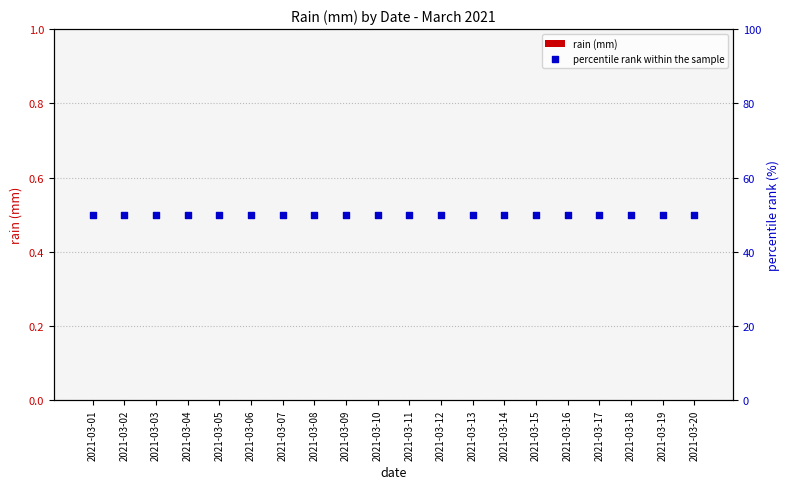

Which series has the widest spread of Y values?

rain (mm)